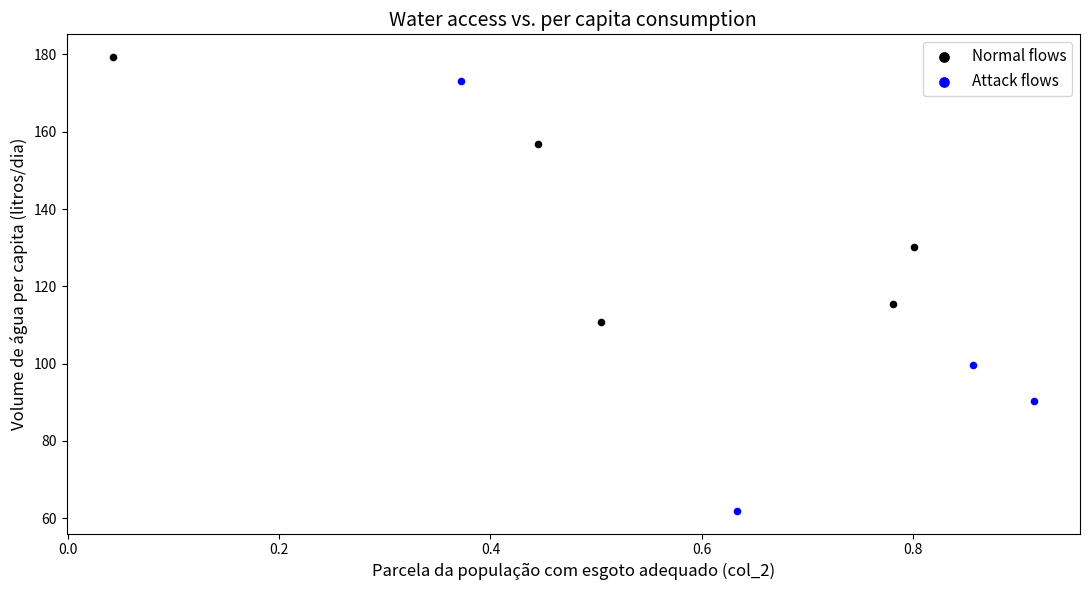

Which series contains the lowest Y value?

Attack flows